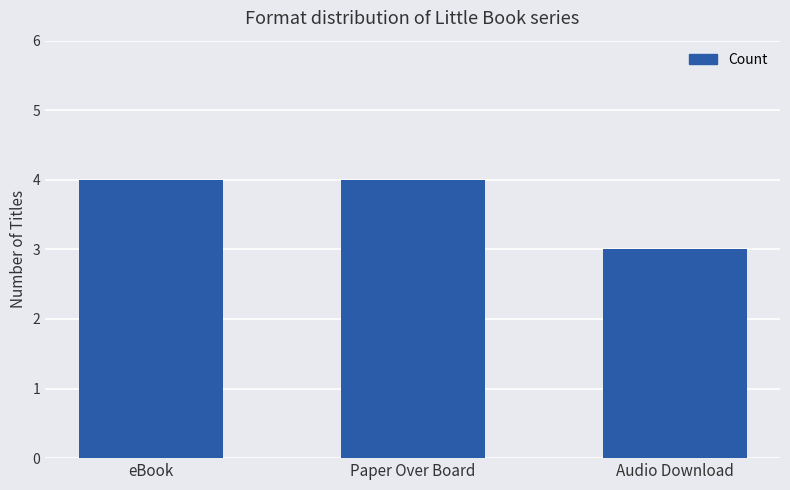

What is the minimum value shown in the chart?

3